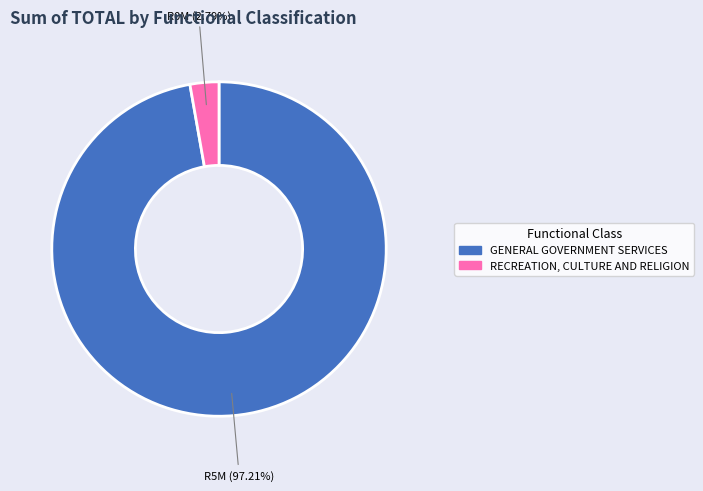

Count the number of slices in the pie.

2